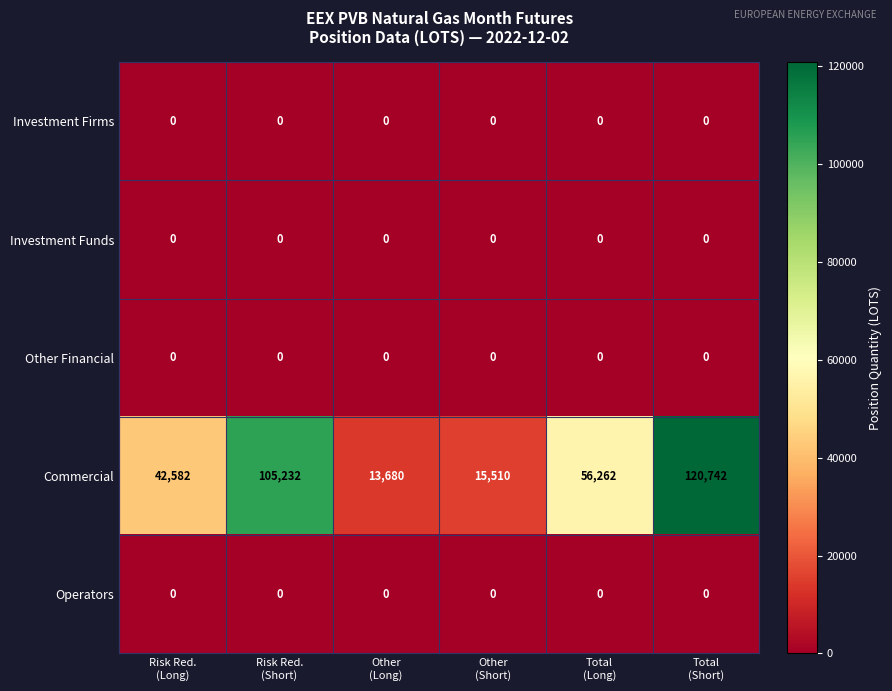

Which series has the largest total across all categories?

Commercial